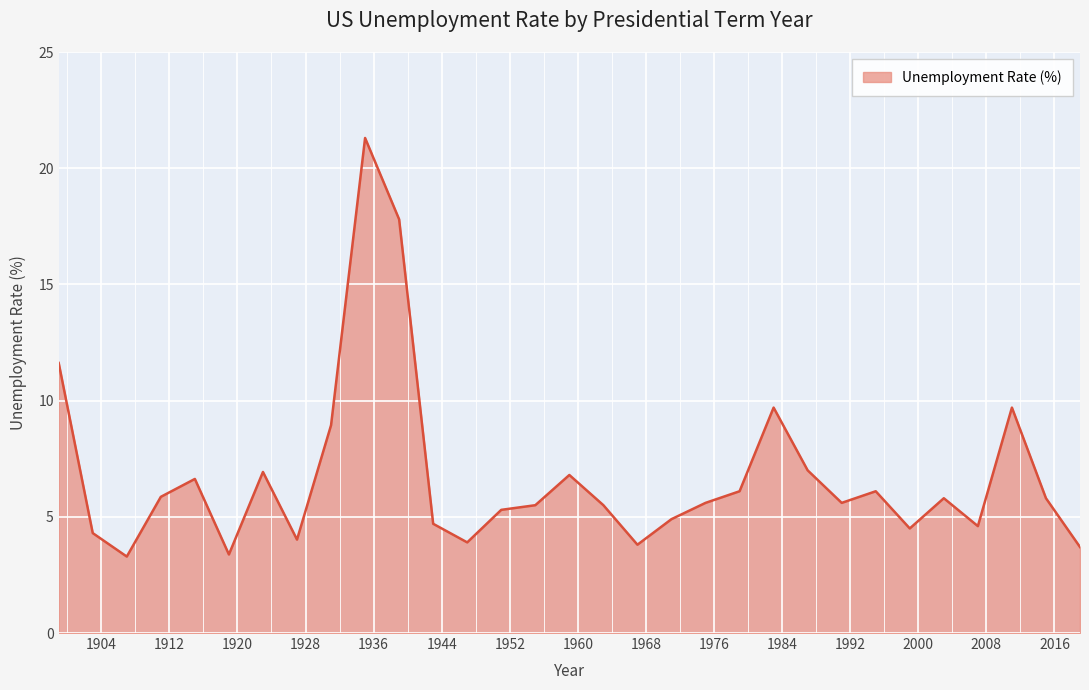

What is the difference between the maximum and second lowest values?

17.9